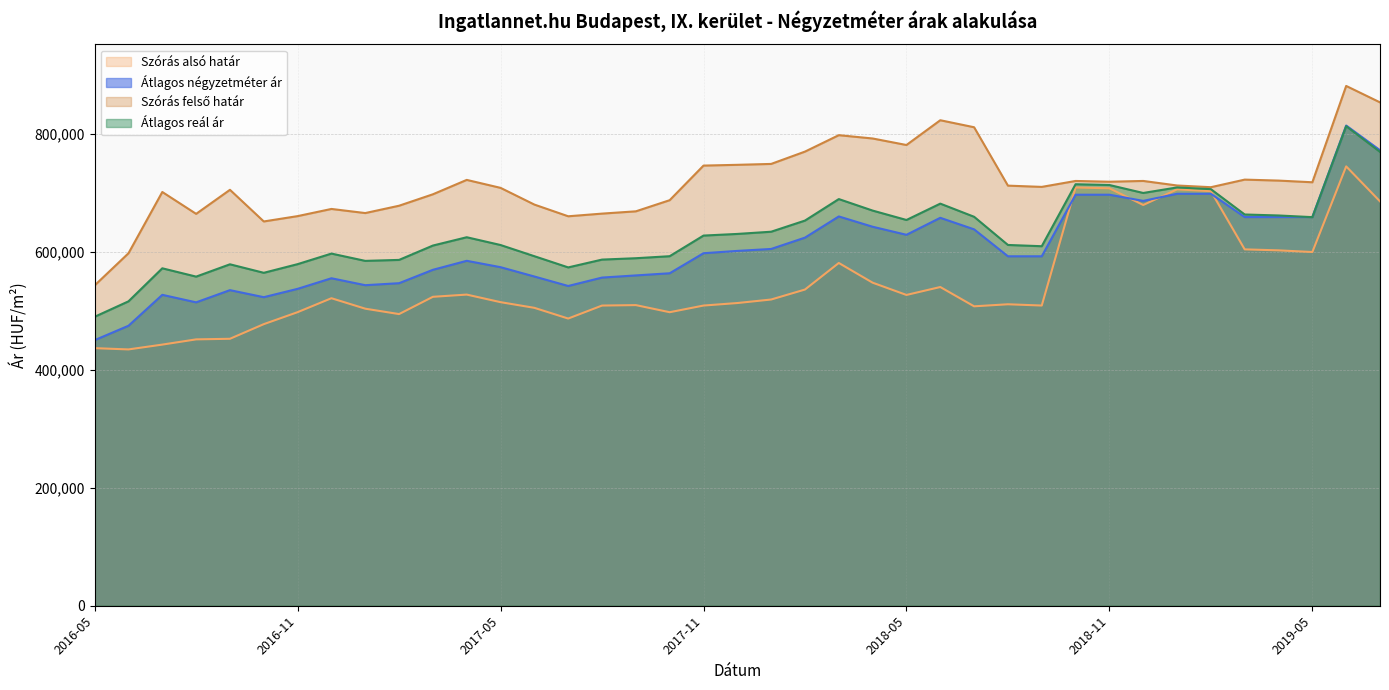

How many interior local valleys does the Szórás felső határ series have?

9